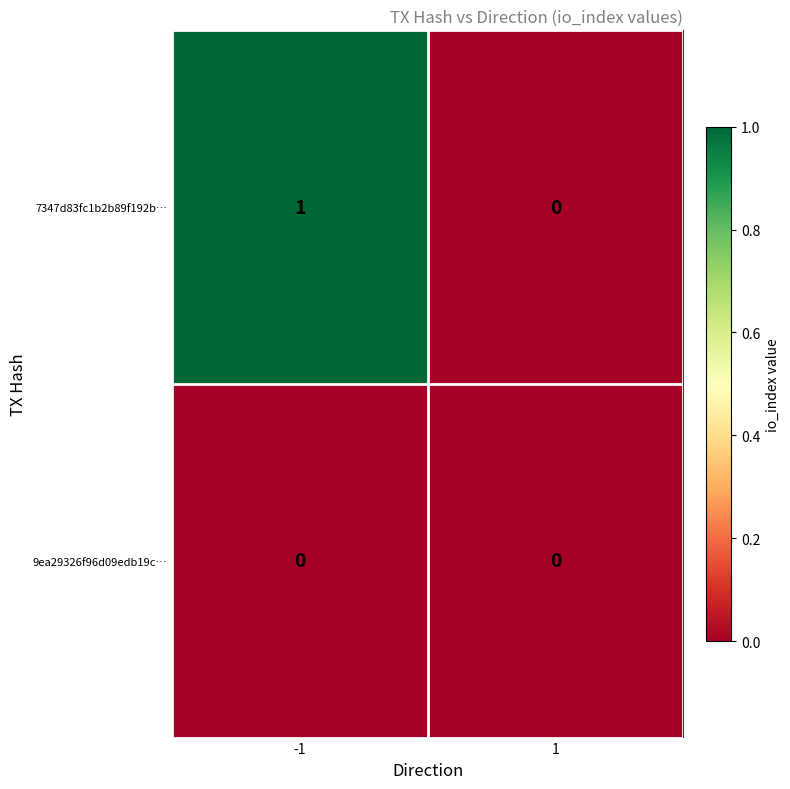

Reading left to right, what are all the values shown in this chart?

7347d83fc1b2b89f192b…: 1	0
9ea29326f96d09edb19c…: 0	0